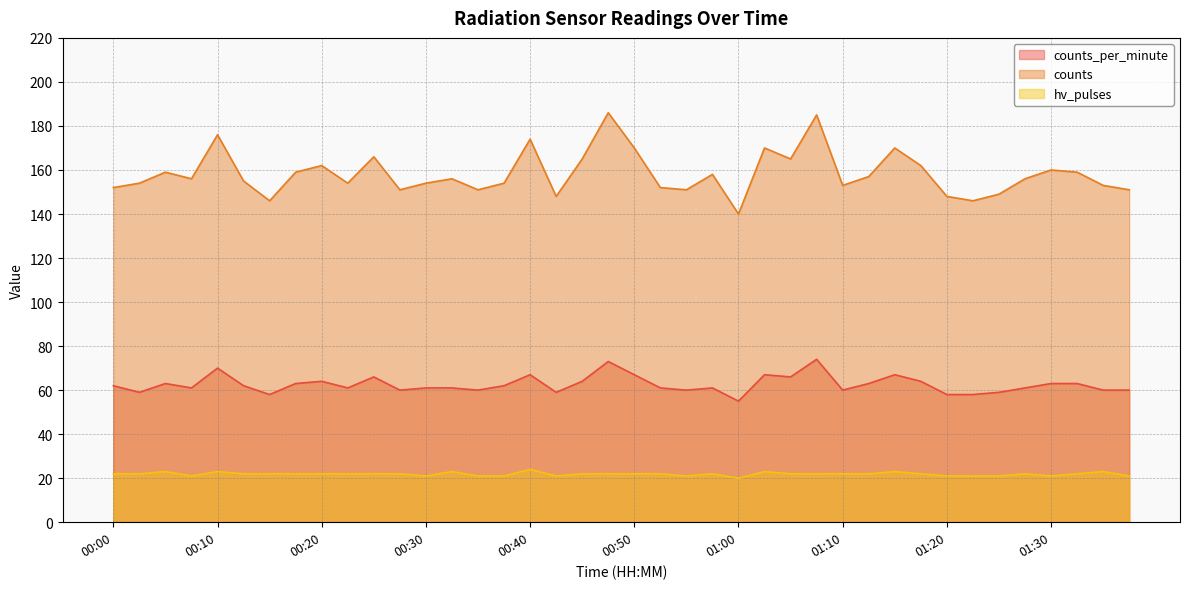

What is the minimum value for counts_per_minute?

55